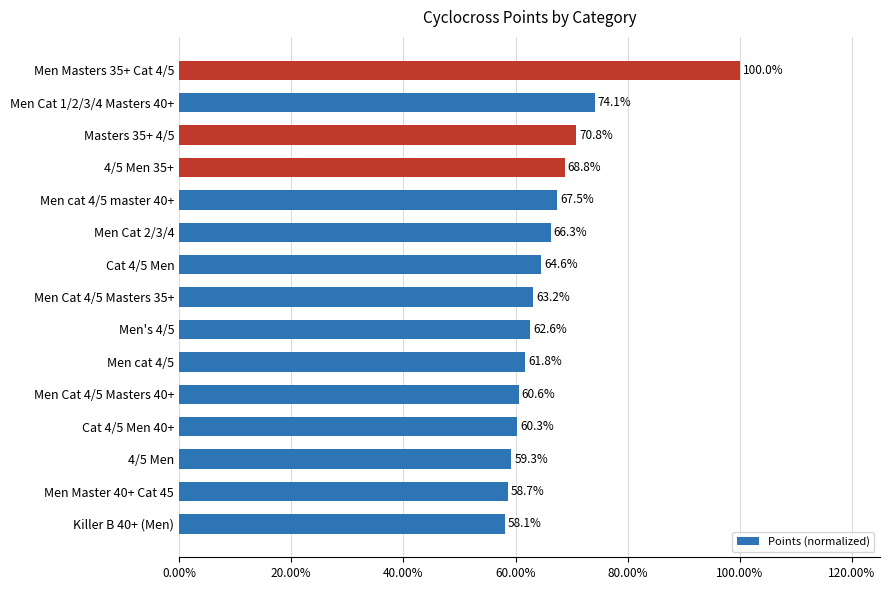

Are the bars horizontal?

Yes